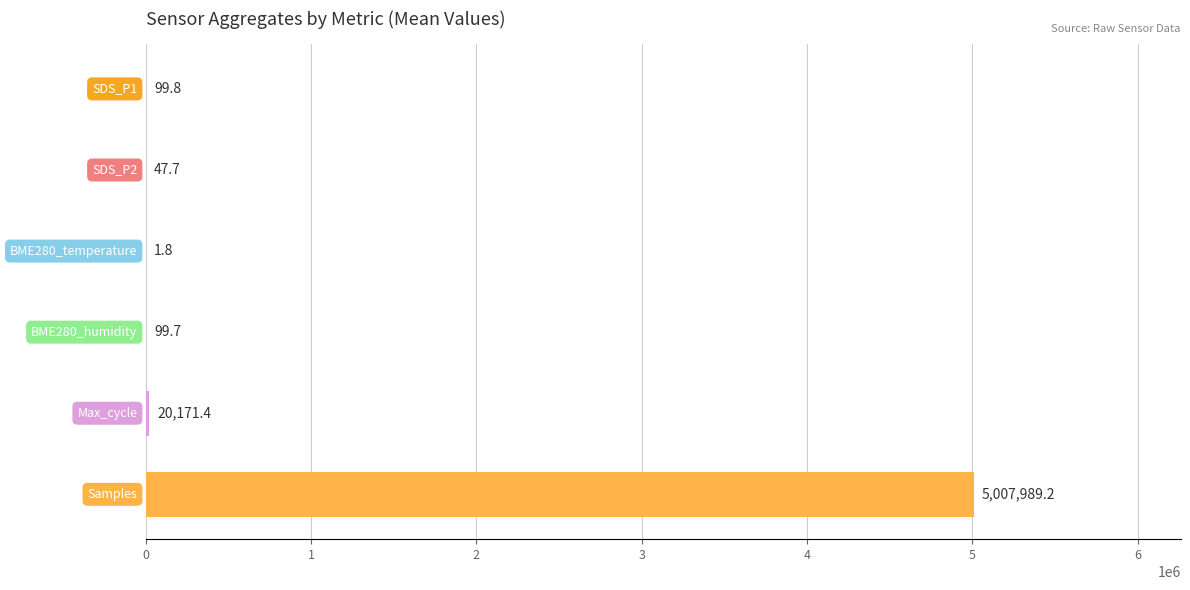

What is the difference between the maximum and minimum values?

5007987.4